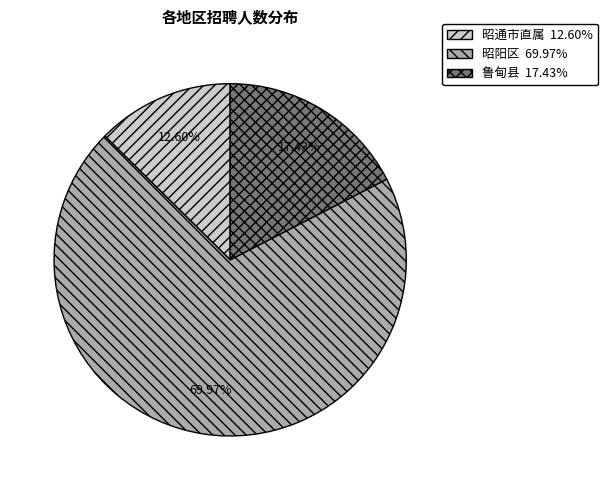

Does any single category account for the majority?

Yes